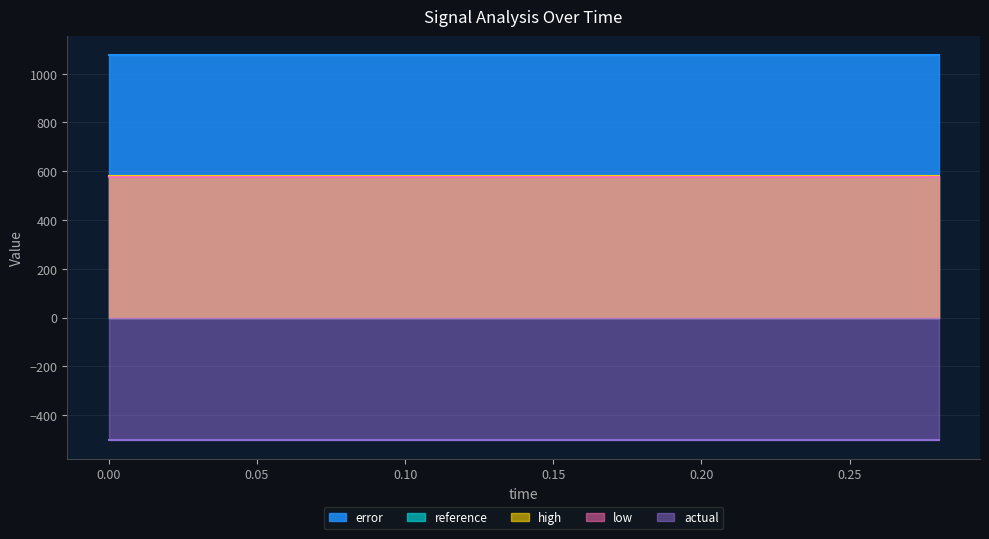

What is the greatest value displayed?

1075.6